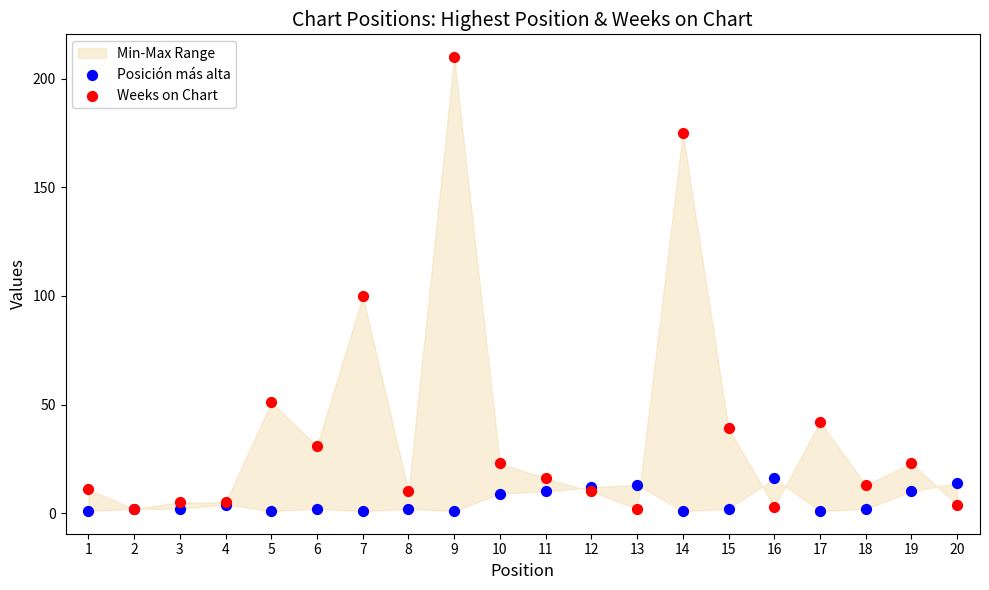

Across all series, what Y value is closest to 105?

100